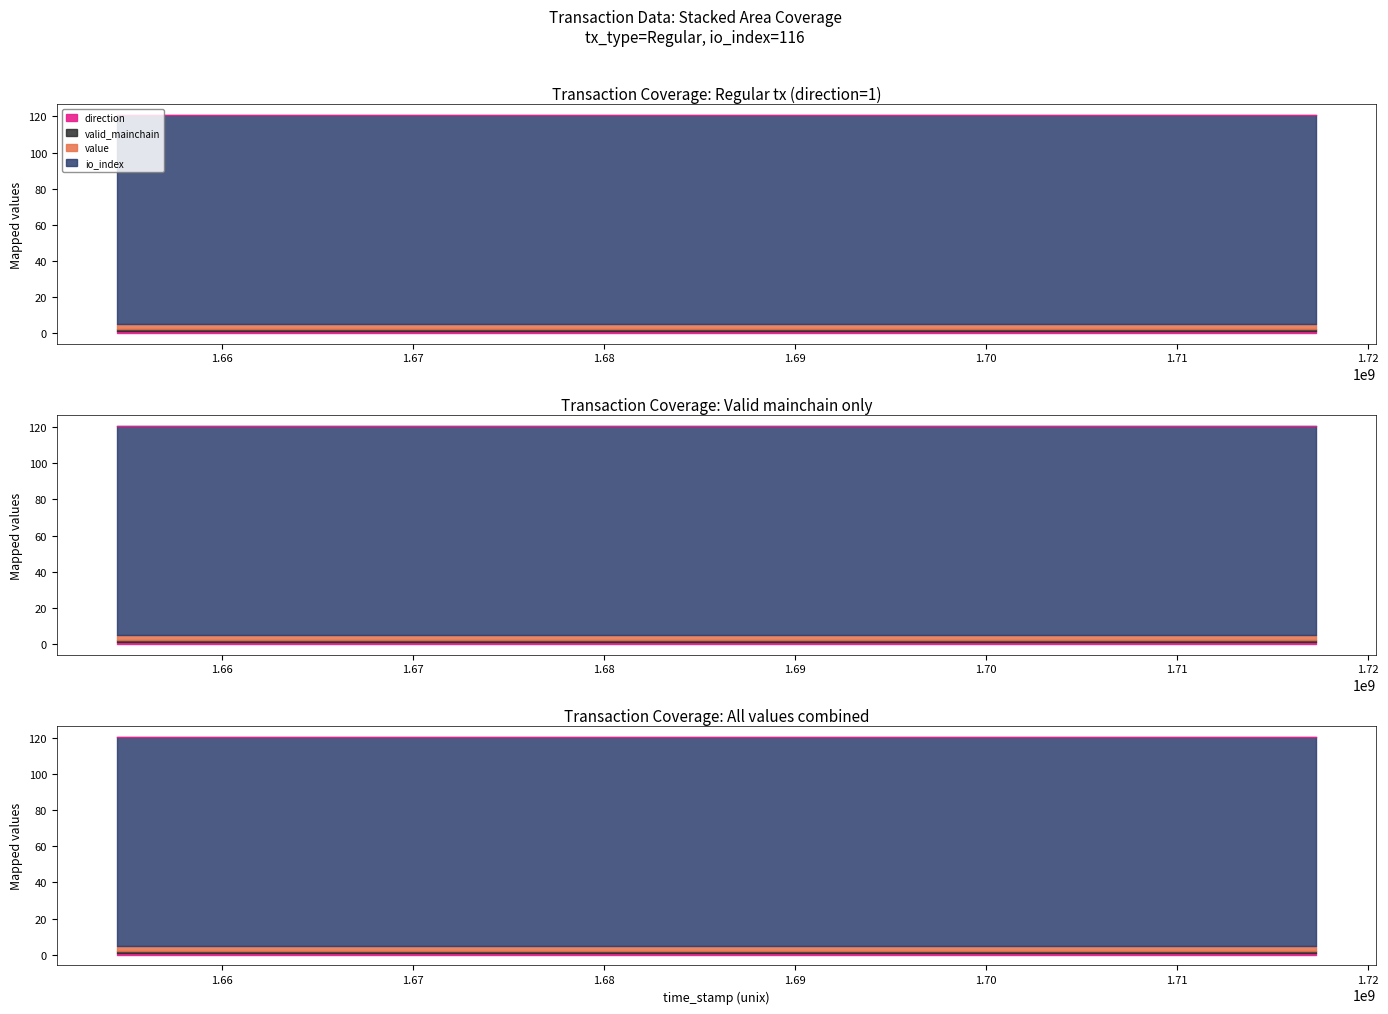

How many lines are shown in the chart?

4